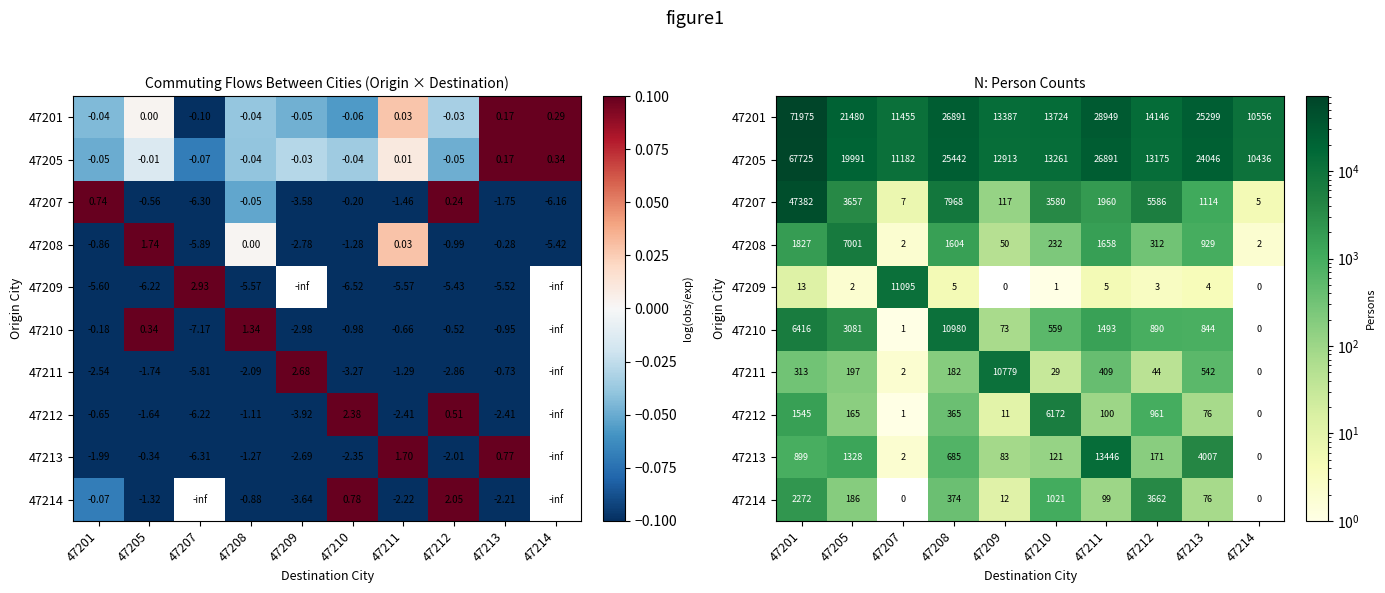

Which series has the largest range (max minus min)?

47201